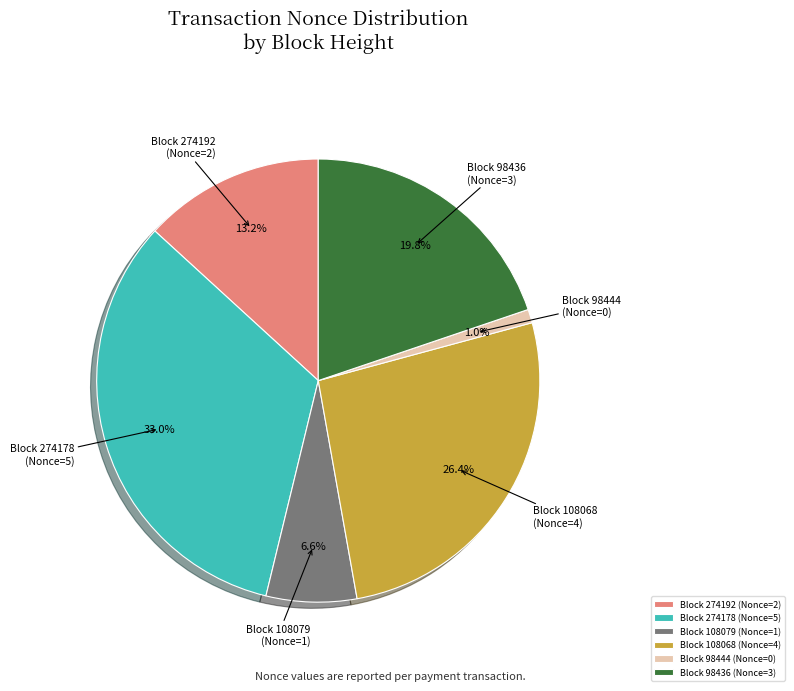

Does any single category account for the majority?

No